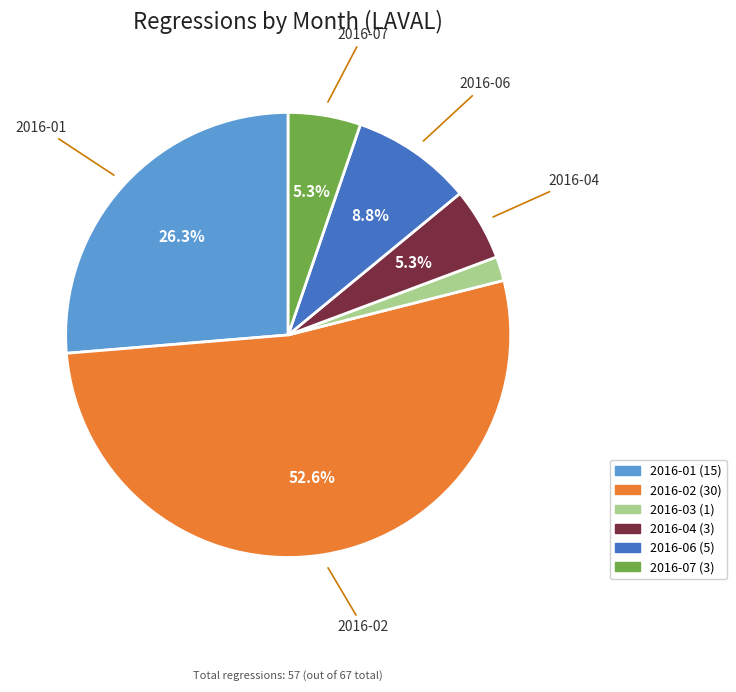

Count the number of slices in the pie.

6